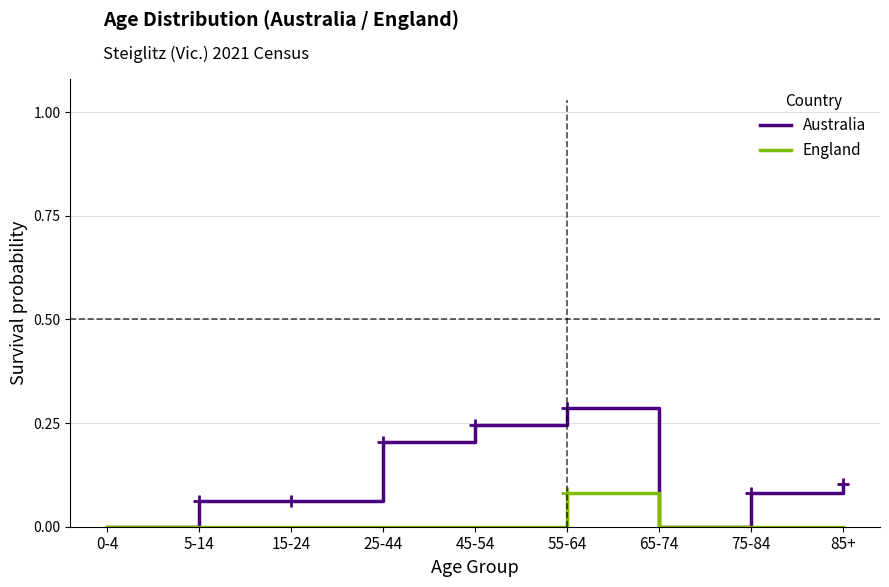

The value of Australia at 0-4 is -0.2. True or false?

False